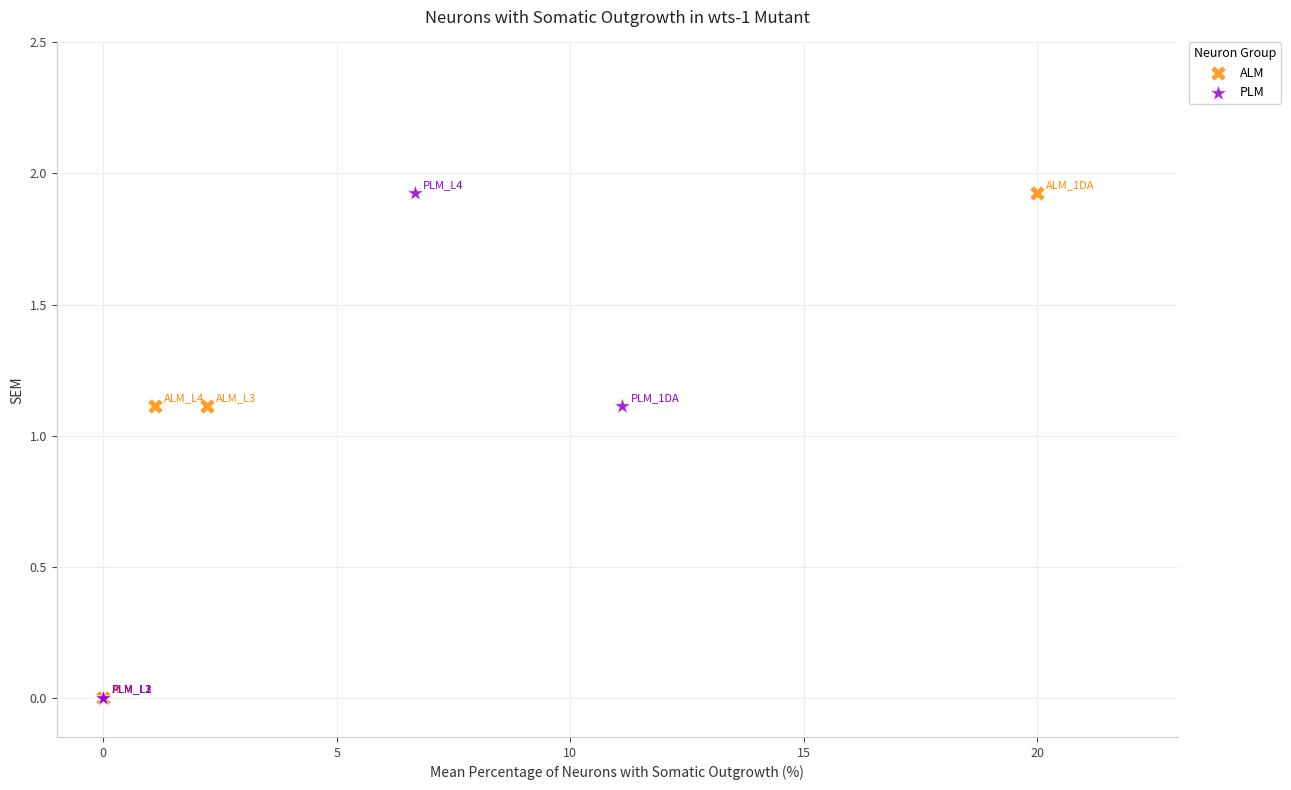

What are all the series names shown in the legend?

ALM, PLM